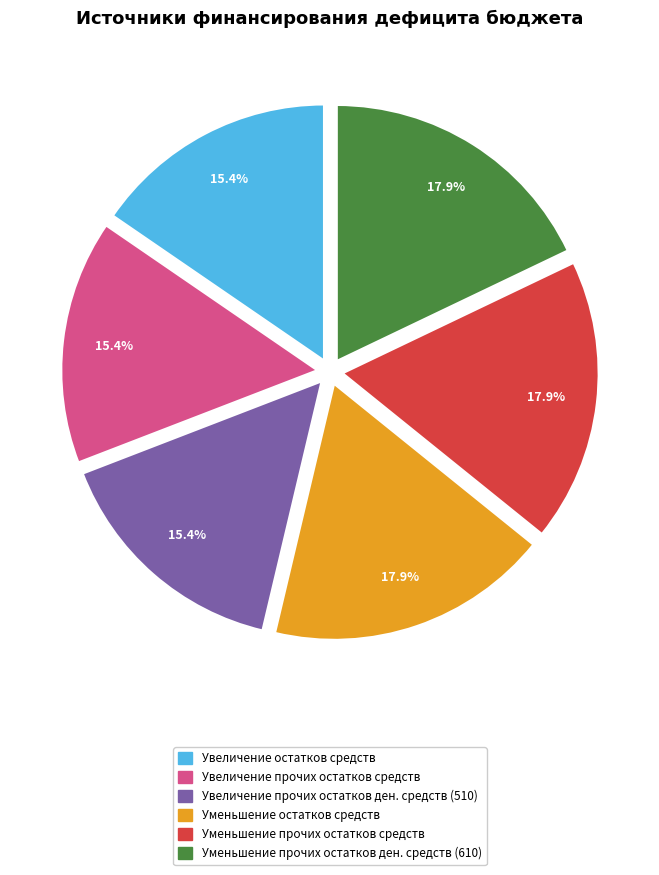

To the nearest percent, what is the average slice percentage?

17%